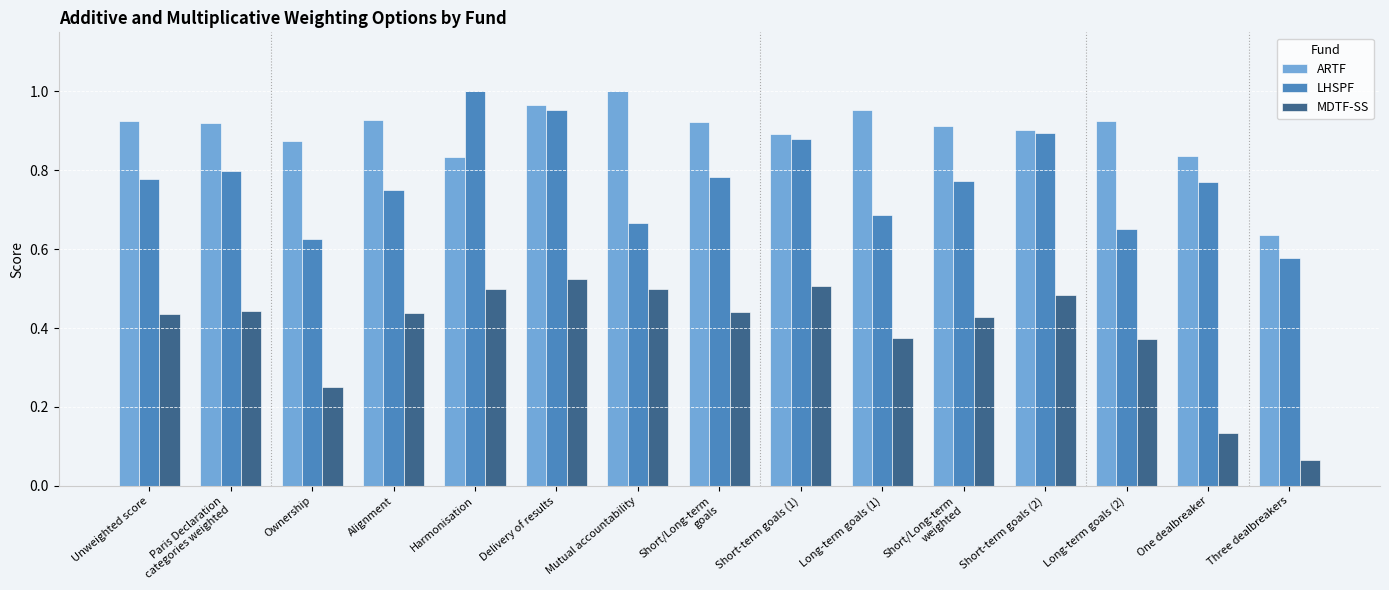

The ARTF series shows 1.0 at Mutual accountability. True or false?

True